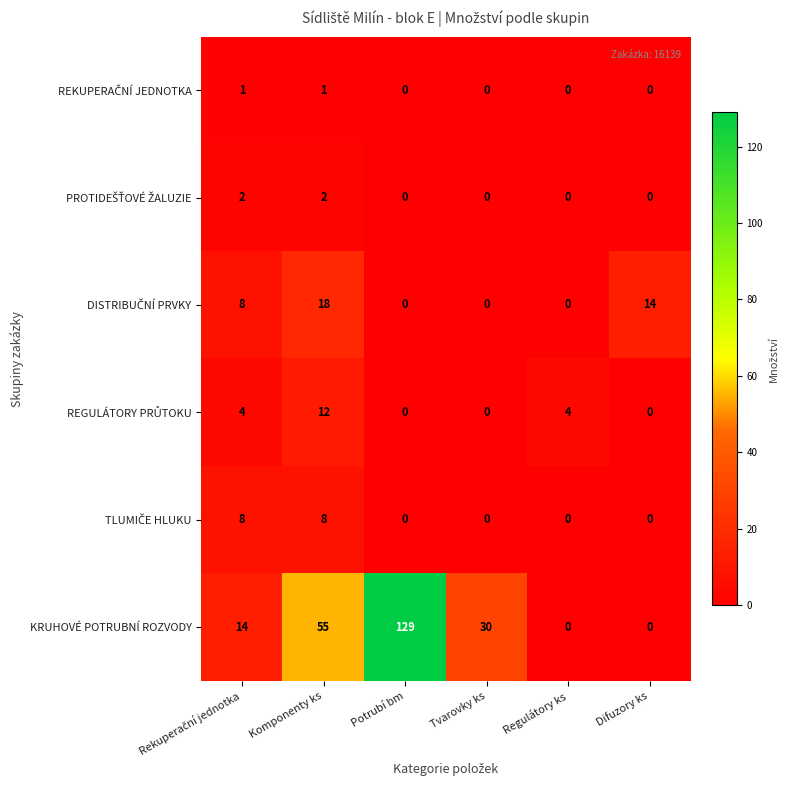

Which series has the largest total across all categories?

KRUHOVÉ POTRUBNÍ ROZVODY